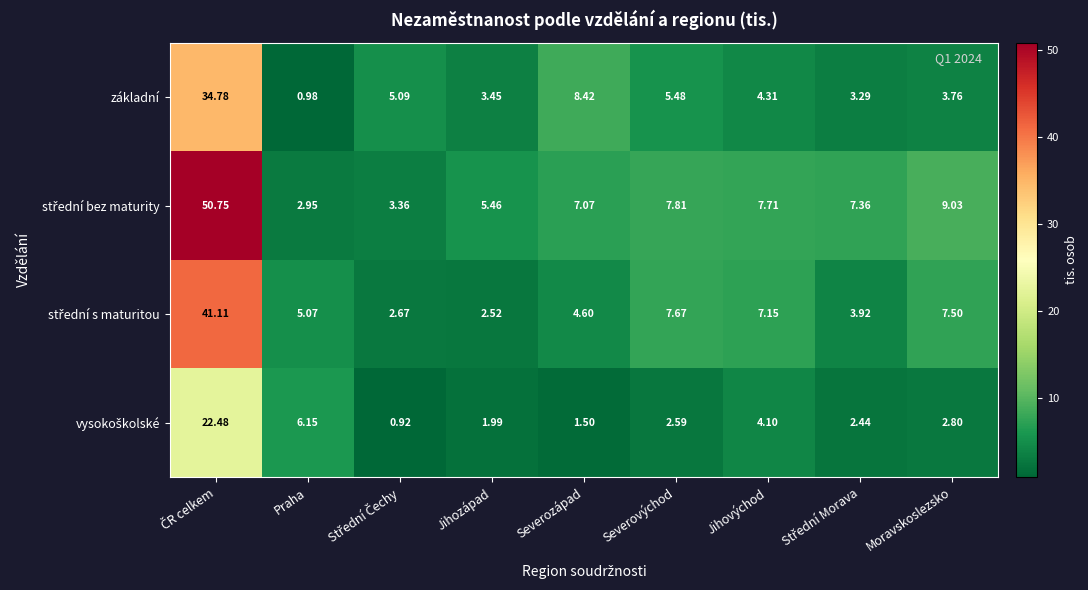

Where is základní nearest to the value 17?

Severozápad